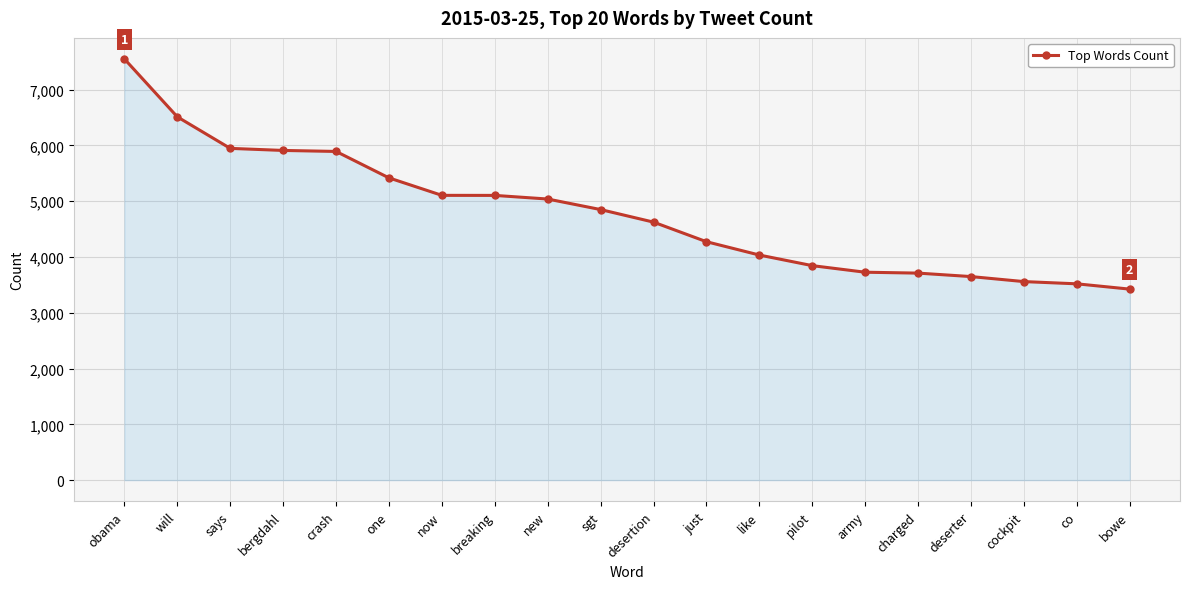

What is the value of the 8th point from the left?

5104